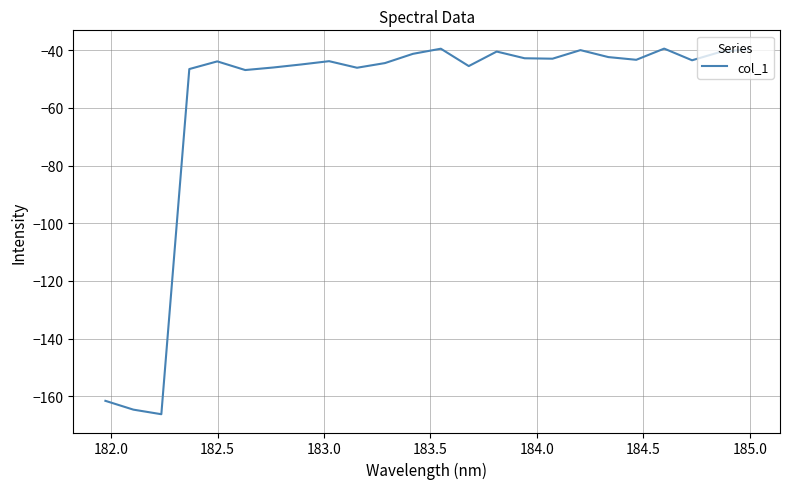

What is the difference between the maximum and second lowest values?

125.1